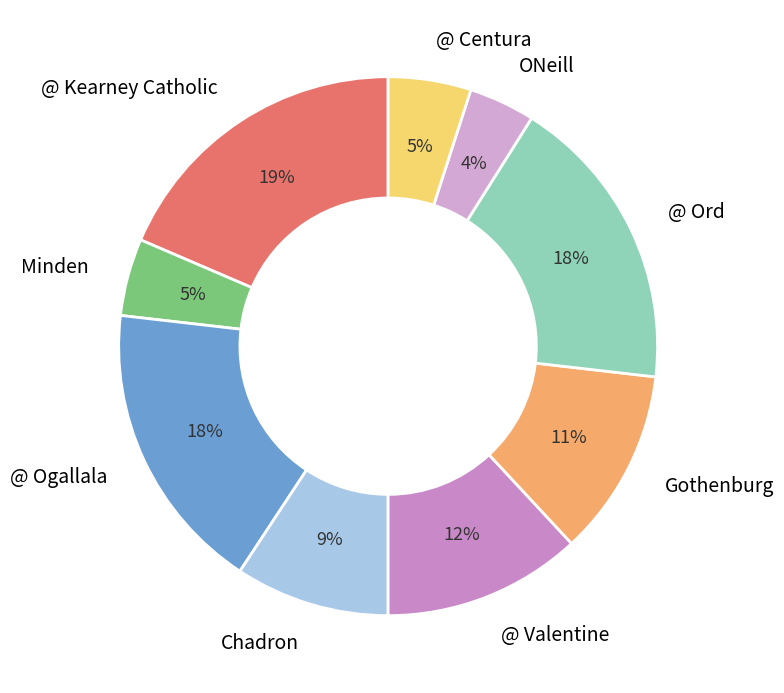

Count the number of slices in the pie.

9